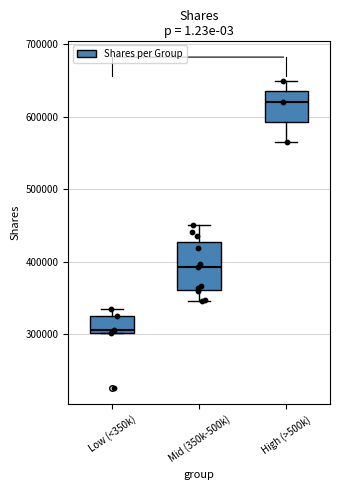

Reading left to right, transcribe this box plot: for each box, give where its median line is, the range the box spans, and where its two whiskers end, as read against the y-axis. The values are not printed on the chart, so give them approximately, as read against the axis.

Low (<350k): median 310000, box 300000 to 330000, whiskers 300000 to 340000
Mid (350k-500k): median 390000, box 360000 to 430000, whiskers 350000 to 450000
High (>500k): median 620000, box 590000 to 640000, whiskers 560000 to 650000